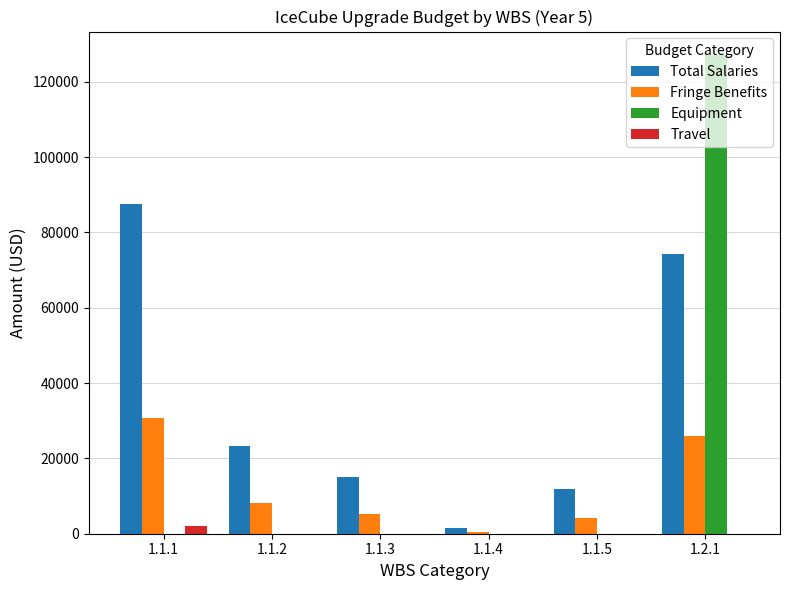

The value of Fringe Benefits at 1.1.1 is 30604.0. True or false?

True